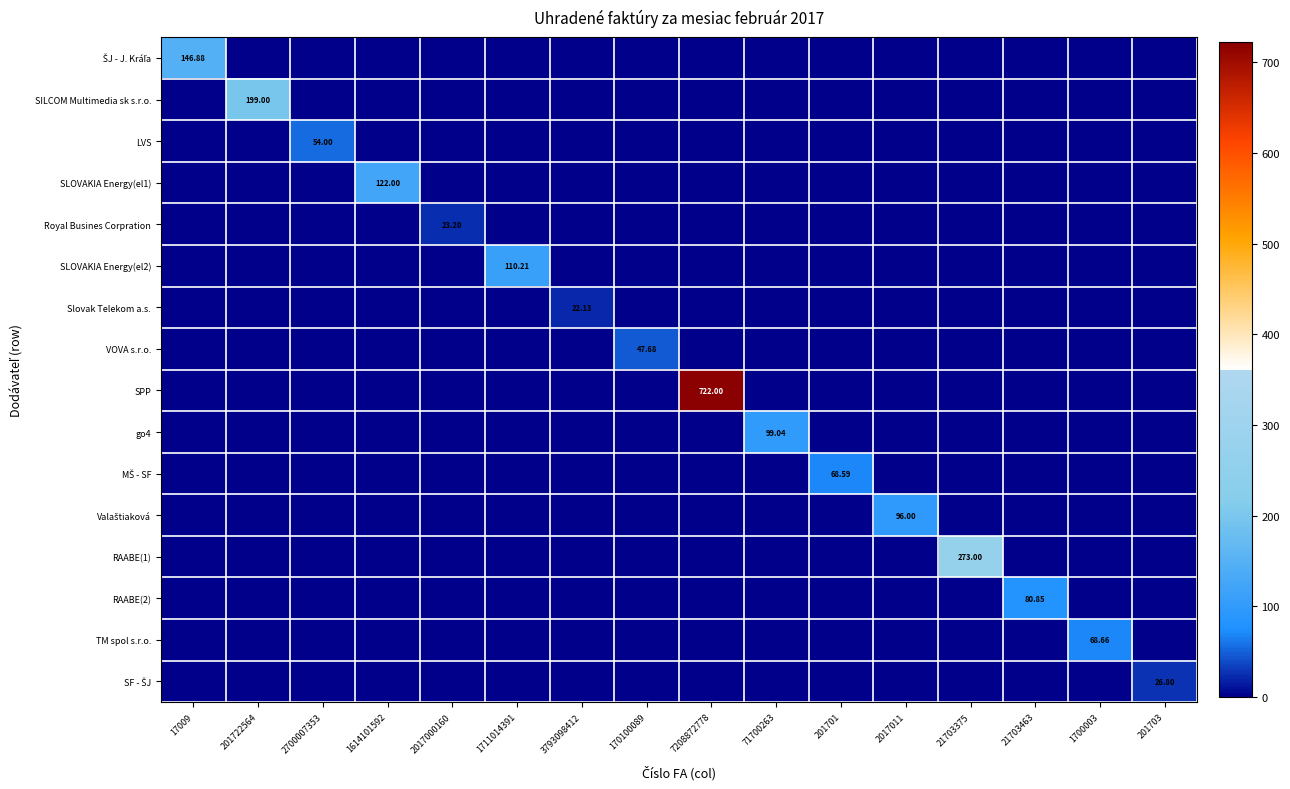

The SPP series shows -491.4 at 17009. True or false?

False